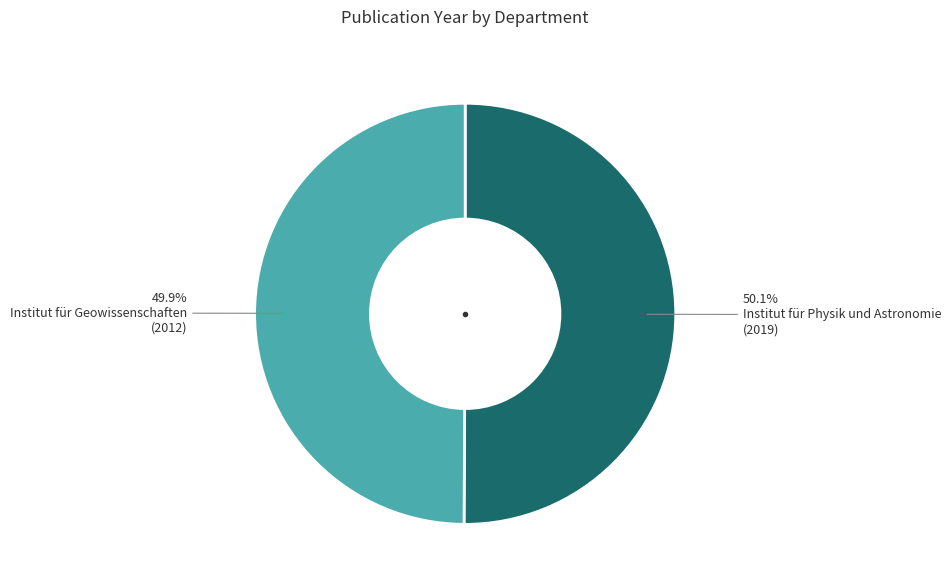

Is there a majority slice in this chart?

Yes